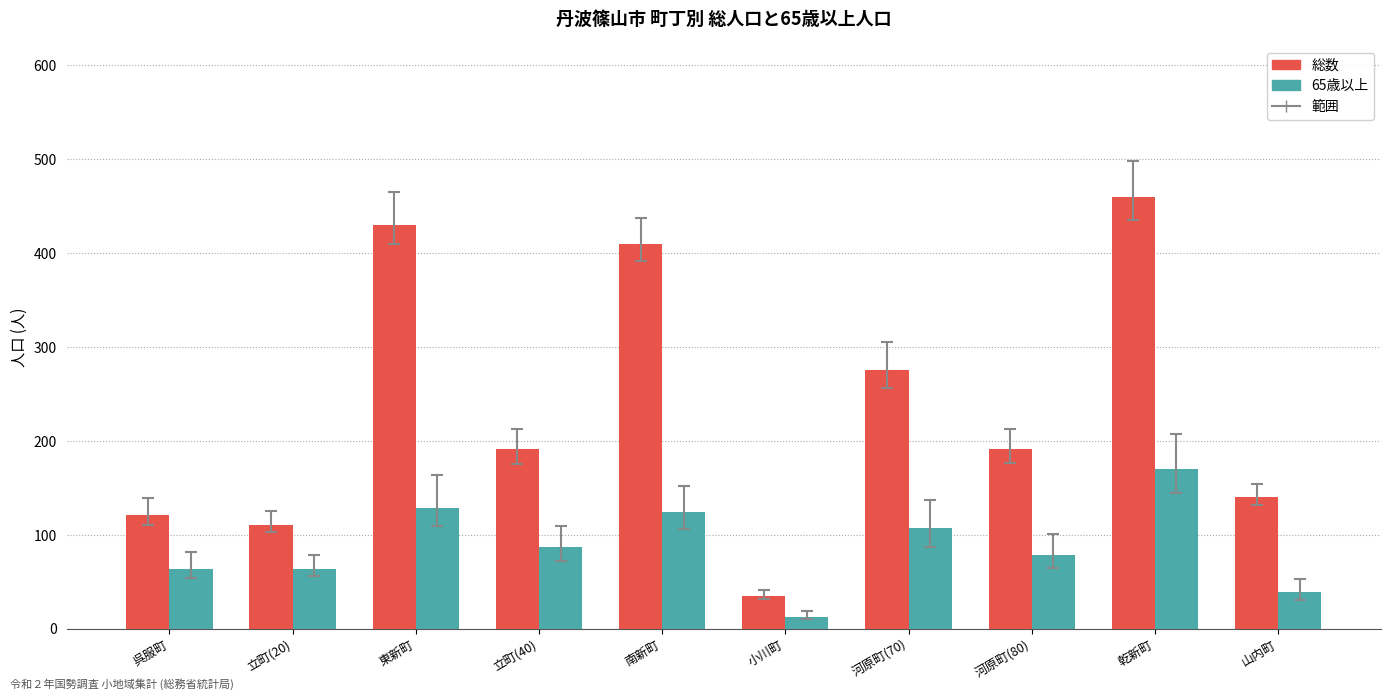

What is the approximate value of 65歳以上 at 乾新町?

170